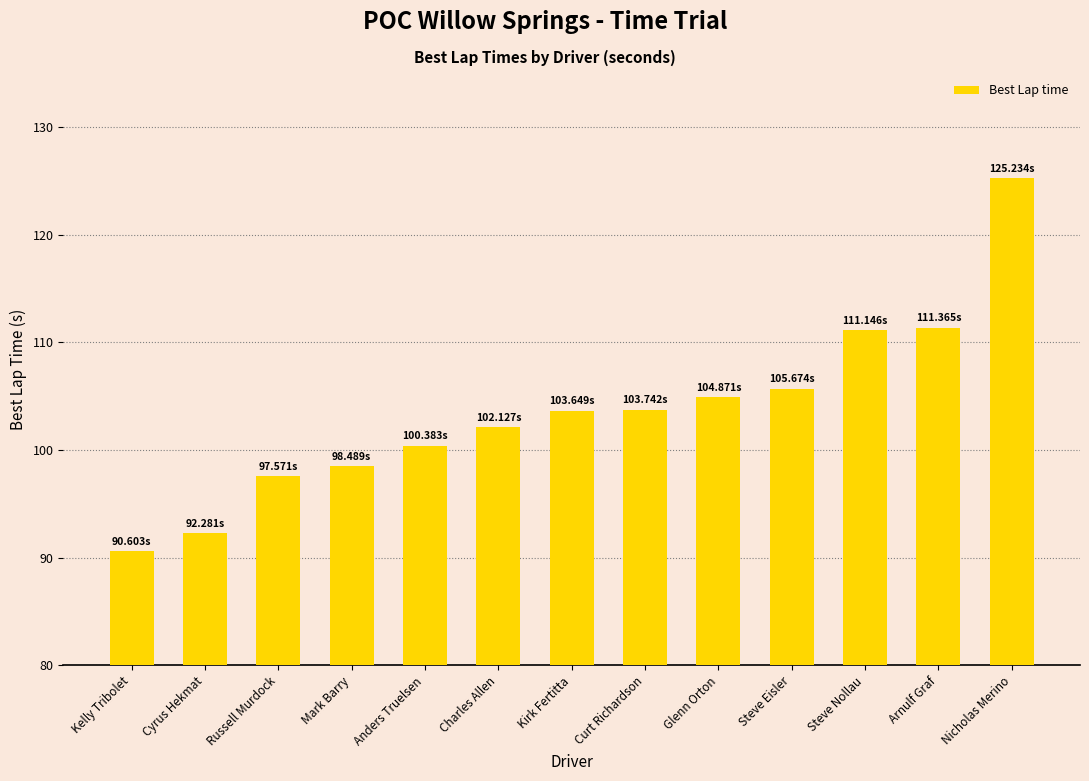

What is the sum of the values at Steve Nollau and Glenn Orton?

216.0